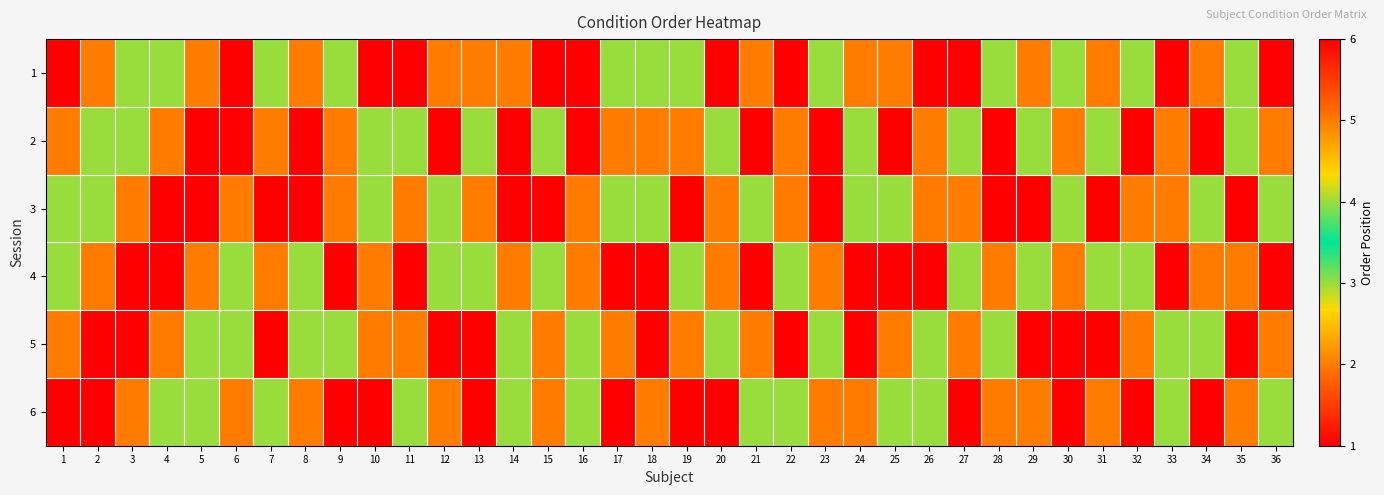

Rank the series by their maximum value, from lowest to highest.

1, 2, 3, 4, 5, 6